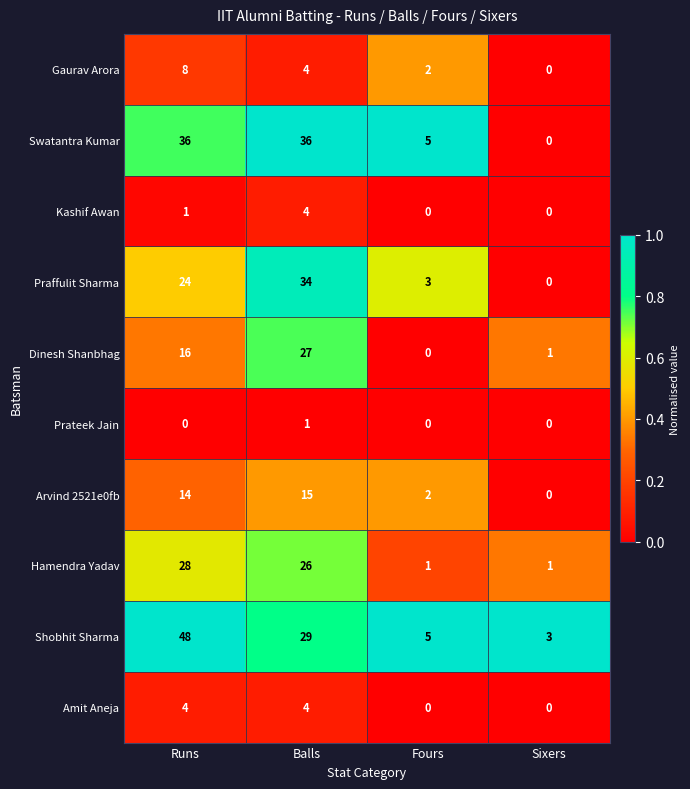

What is the greatest value displayed?

48